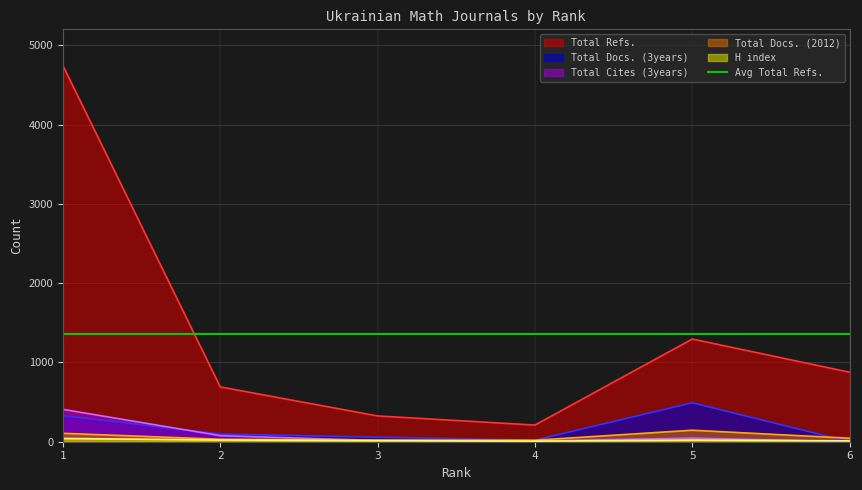

True or false: Total Refs. and Total Docs. (3years) intersect in this chart.

False